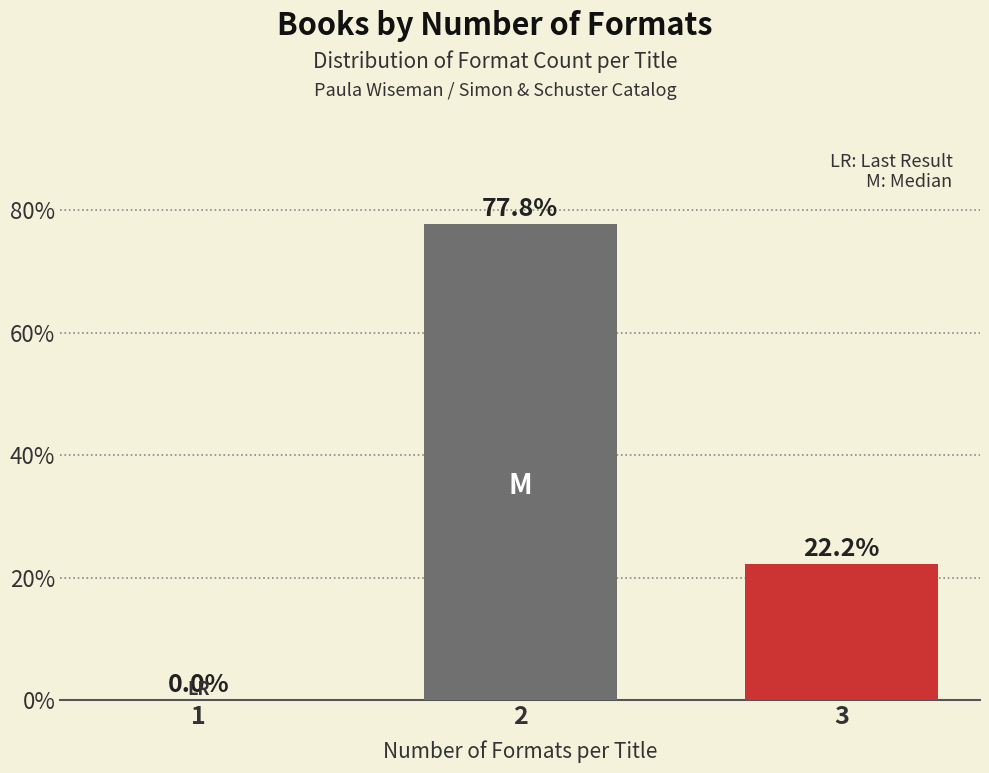

Reading left to right, extract all data points from this chart.

1=0.0	2=77.8	3=22.2